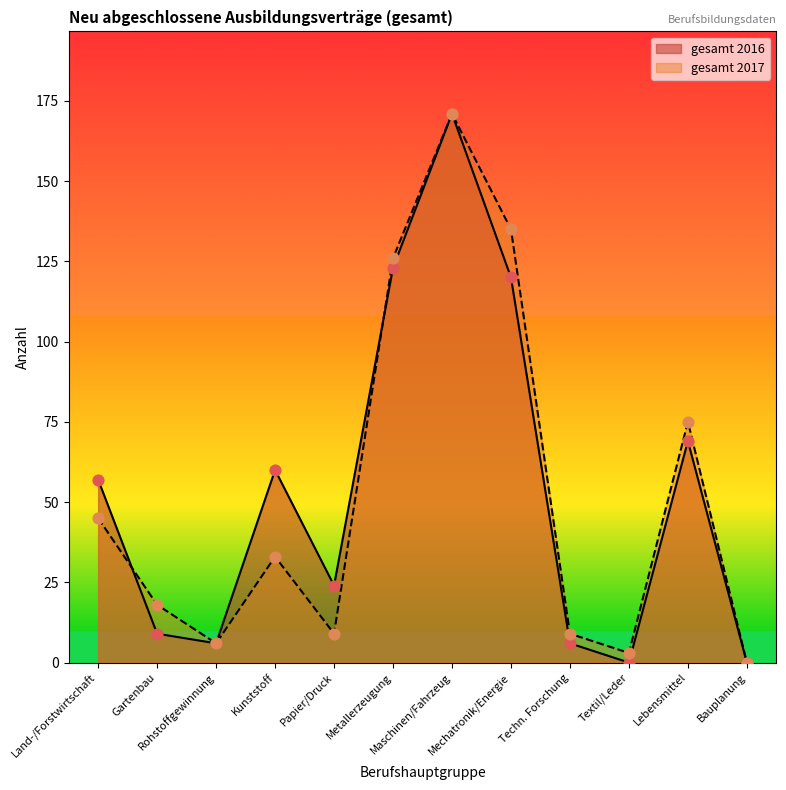

At how many categories does at least one series exceed 21?

7